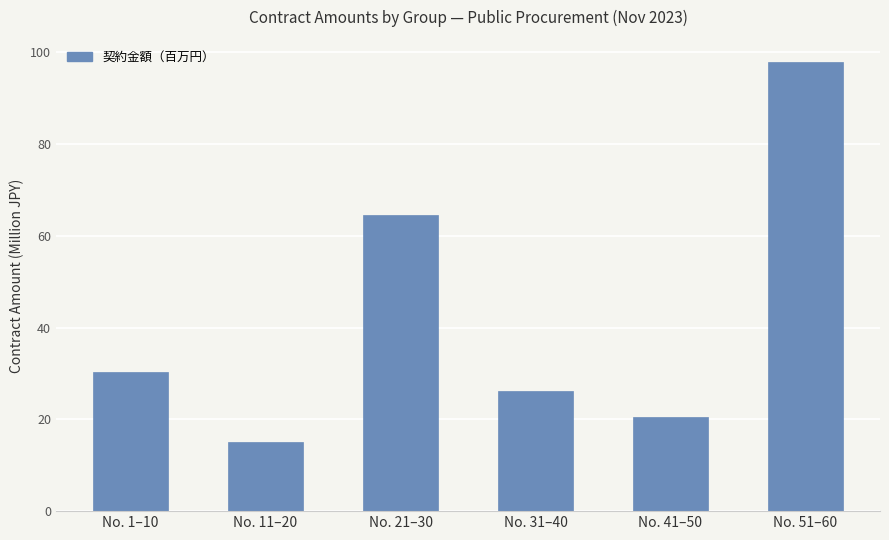

What is the change in value from No. 11–20 to No. 41–50?

+5.5